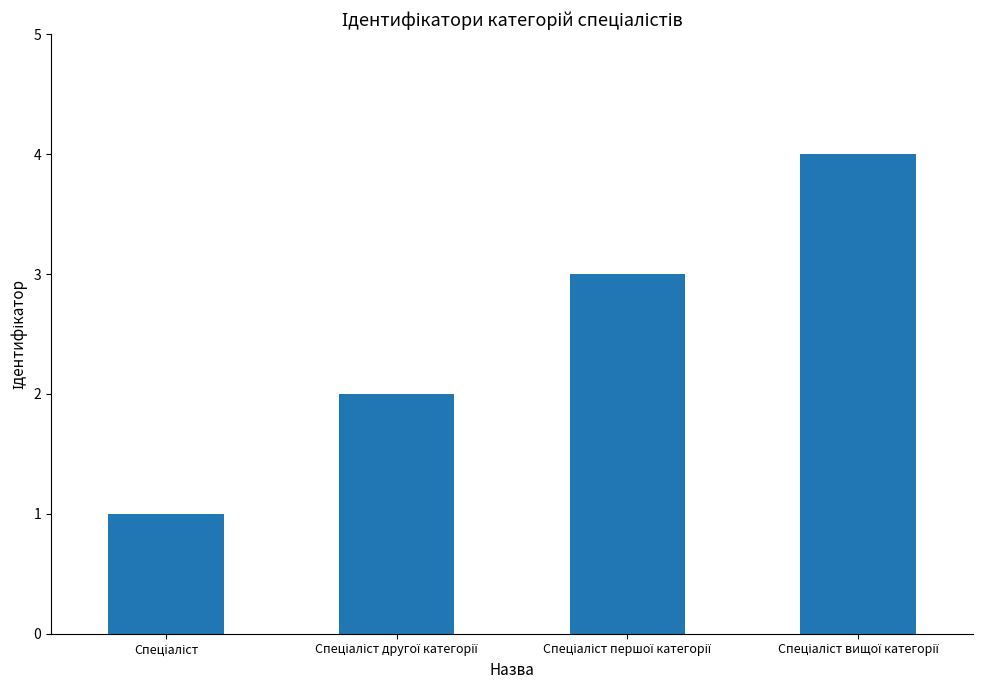

What is the greatest value displayed?

4